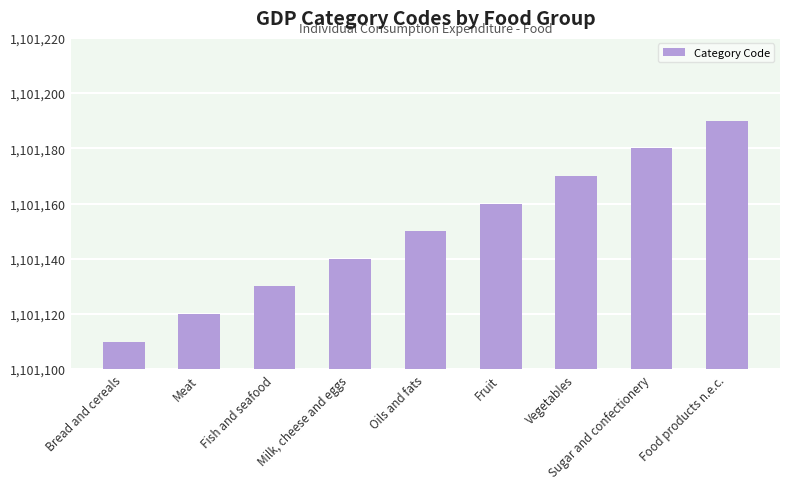

What is the average value?

1101150